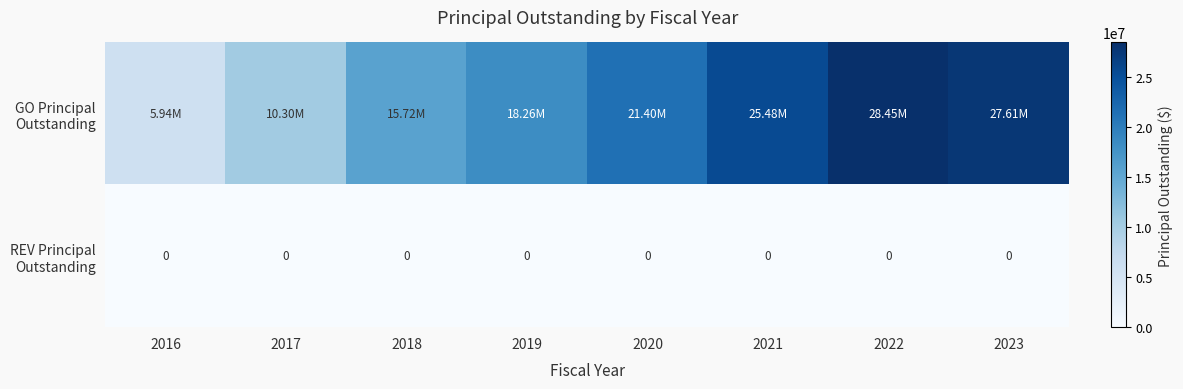

Is the value of REV Principal Outstanding at 2022 greater than the value of GO Principal Outstanding at 2019?

No